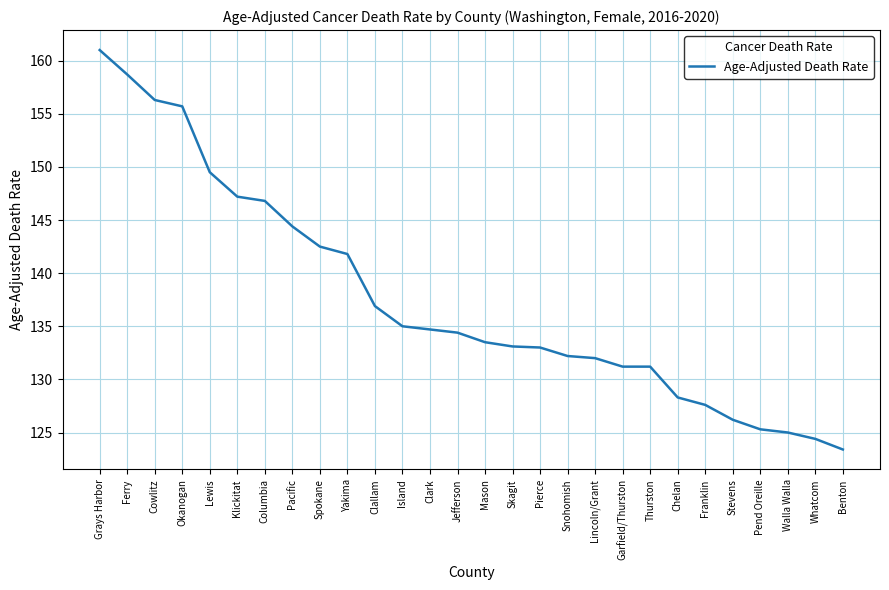

What is the approximate value at Franklin?

127.6